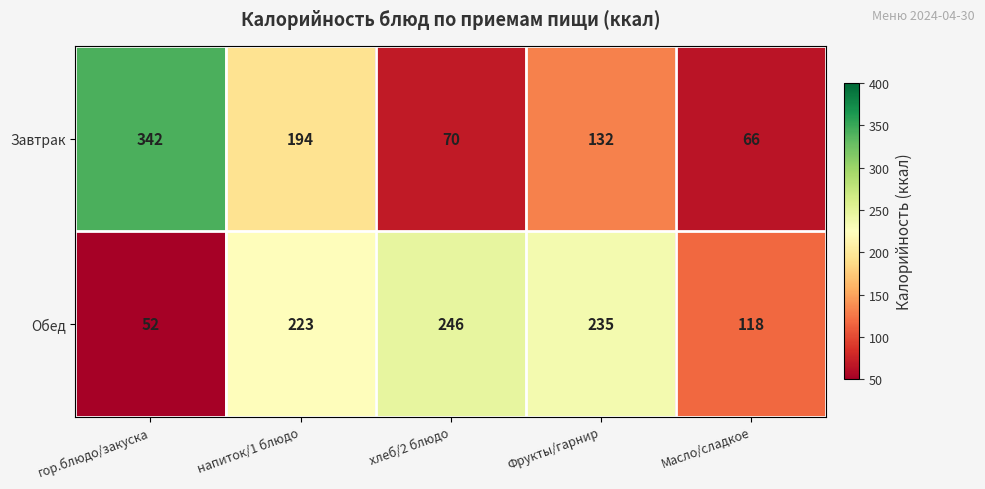

Reading left to right, list all the values displayed in this chart.

Завтрак: гор.блюдо/закуска=342	напиток/1 блюдо=194	хлеб/2 блюдо=70	Фрукты/гарнир=132	Масло/сладкое=66
Обед: гор.блюдо/закуска=52	напиток/1 блюдо=223	хлеб/2 блюдо=246	Фрукты/гарнир=235	Масло/сладкое=118